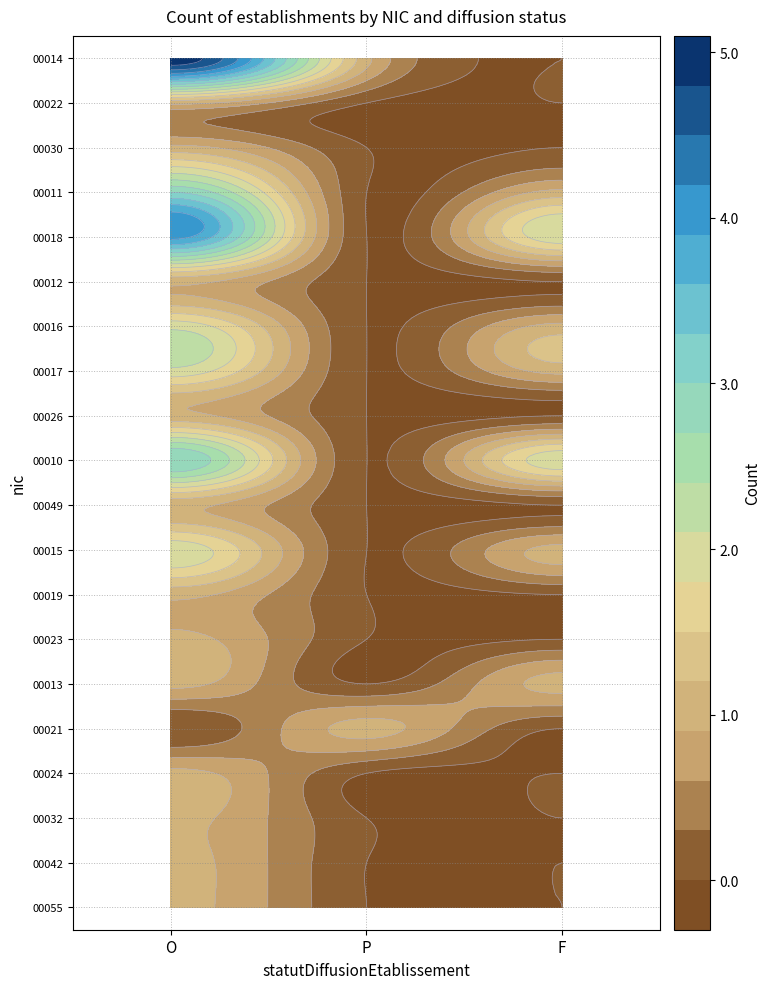

At O, list the series in order from largest to smallest.

00014, 00018, 00011, 00010, 00016, 00017, 00015, 00022, 00030, 00012, 00026, 00049, 00019, 00023, 00013, 00024, 00032, 00042, 00055, 00021